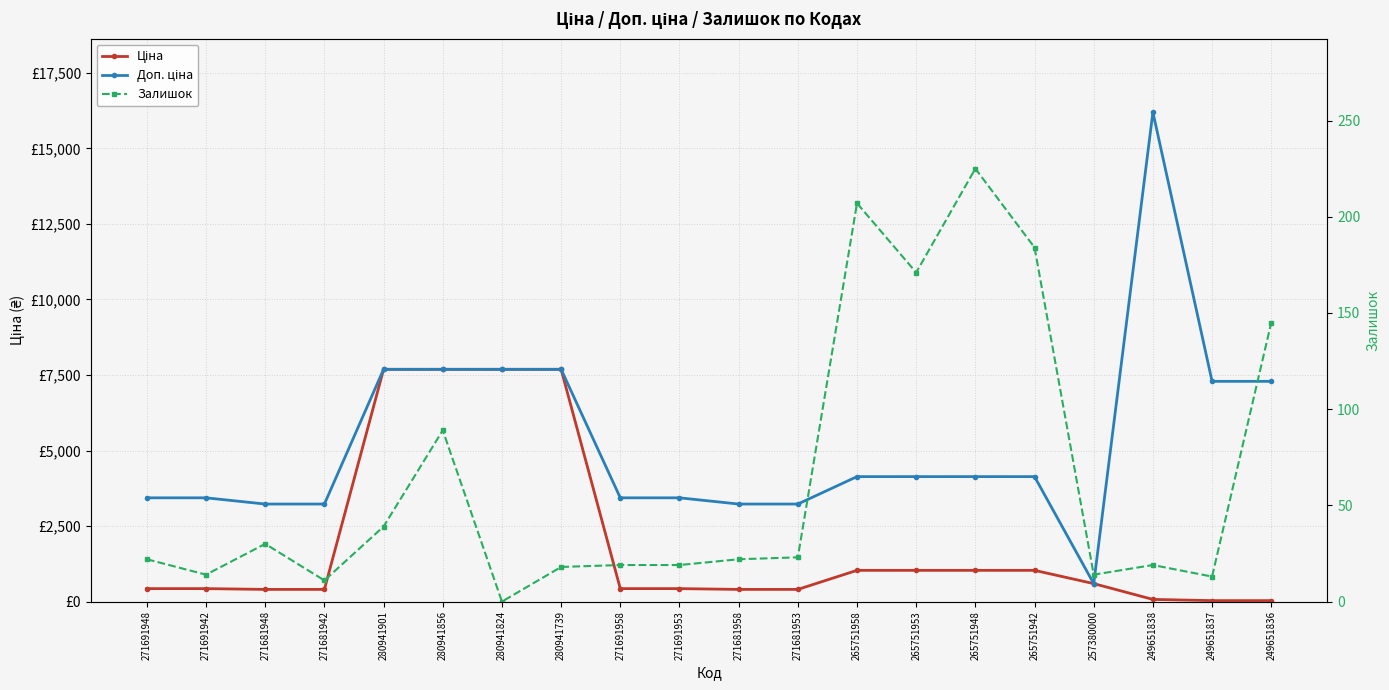

Reading left to right, extract all data points from this chart.

Ціна: 271691948=429.3	271691942=429.3	271681948=403.6	271681942=403.6	280941901=7688.0	280941856=7688.0	280941824=7688.0	280941739=7688.0	271691958=429.3	271691953=429.3	271681958=403.6	271681953=403.6	265751958=1034.1	265751953=1034.1	265751948=1034.1	265751942=1034.1	257380000=595.0	249651838=72.0	249651837=32.4	249651836=32.4
Доп. ціна: 271691948=3434.6	271691942=3434.6	271681948=3228.8	271681942=3228.8	280941901=7688.0	280941856=7688.0	280941824=7688.0	280941739=7688.0	271691958=3434.6	271691953=3434.6	271681958=3228.8	271681953=3228.8	265751958=4136.6	265751953=4136.6	265751948=4136.6	265751942=4136.6	257380000=595.0	249651838=16200.0	249651837=7290.0	249651836=7290.0
Залишок: 271691948=22.0	271691942=14.0	271681948=30.0	271681942=11.0	280941901=39.0	280941856=89.0	280941824=0.0	280941739=18.0	271691958=19.0	271691953=19.0	271681958=22.0	271681953=23.0	265751958=207.0	265751953=171.0	265751948=225.0	265751942=184.0	257380000=14.0	249651838=19.0	249651837=13.0	249651836=145.0